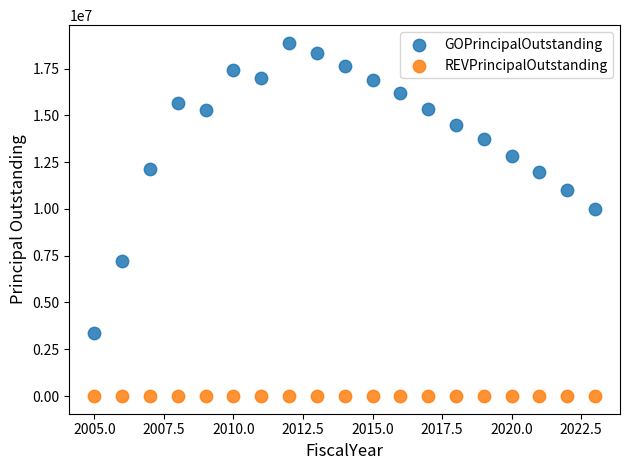

Which series contains the highest Y value?

GOPrincipalOutstanding